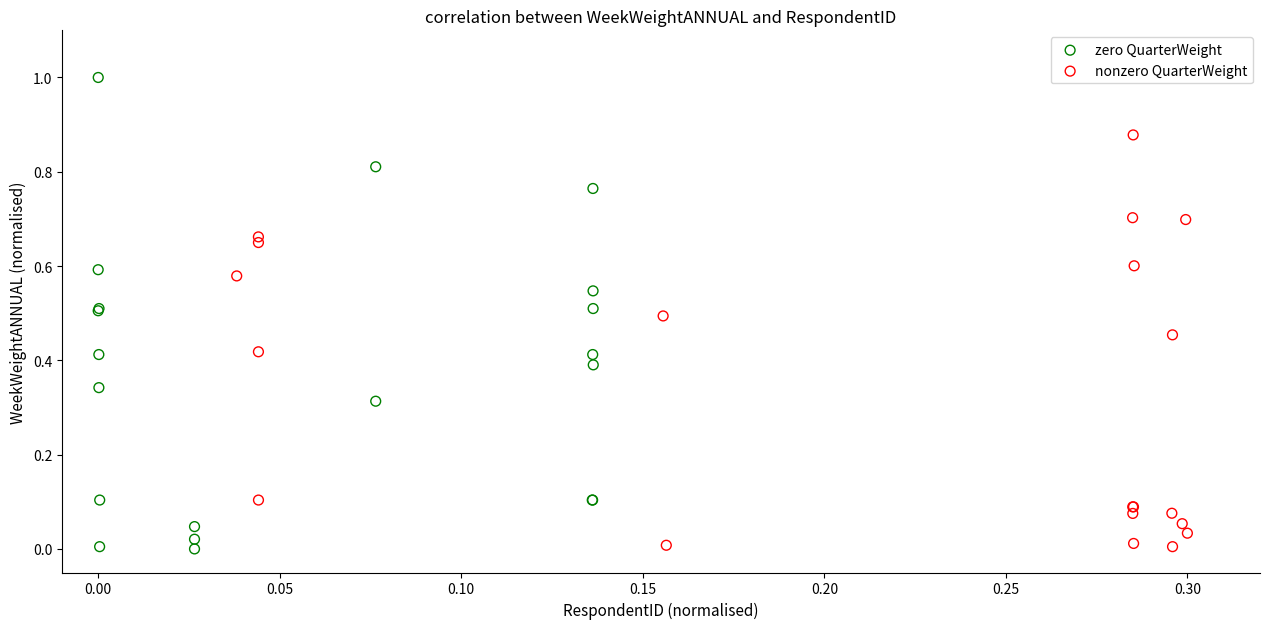

Which series has the widest spread of Y values?

zero QuarterWeight